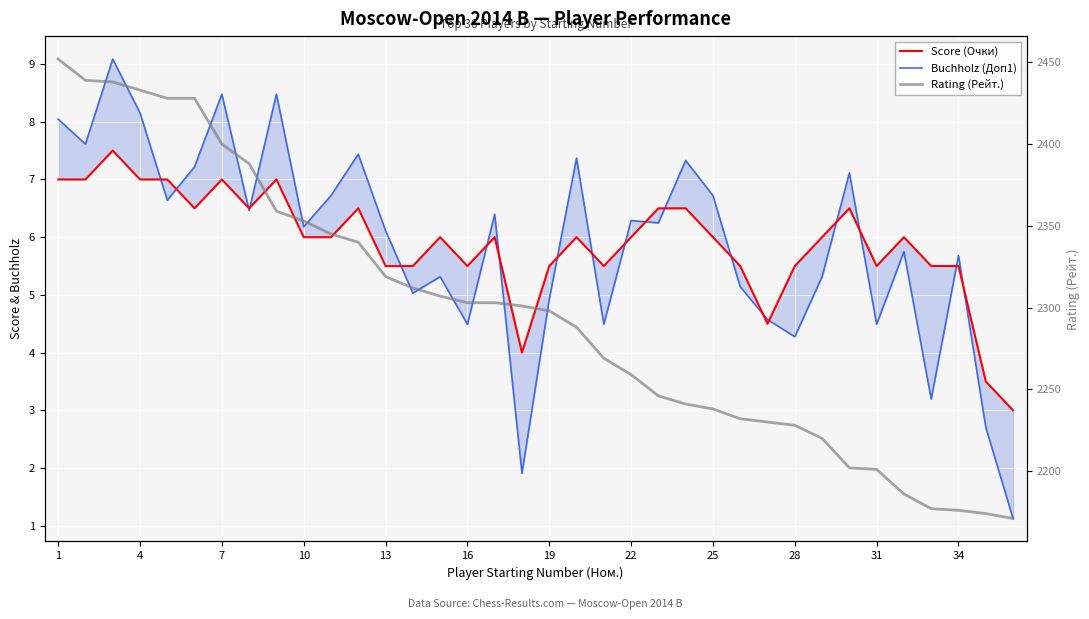

True or false: Rating (Рейт.) and Buchholz (Доп1) cross at least once.

False